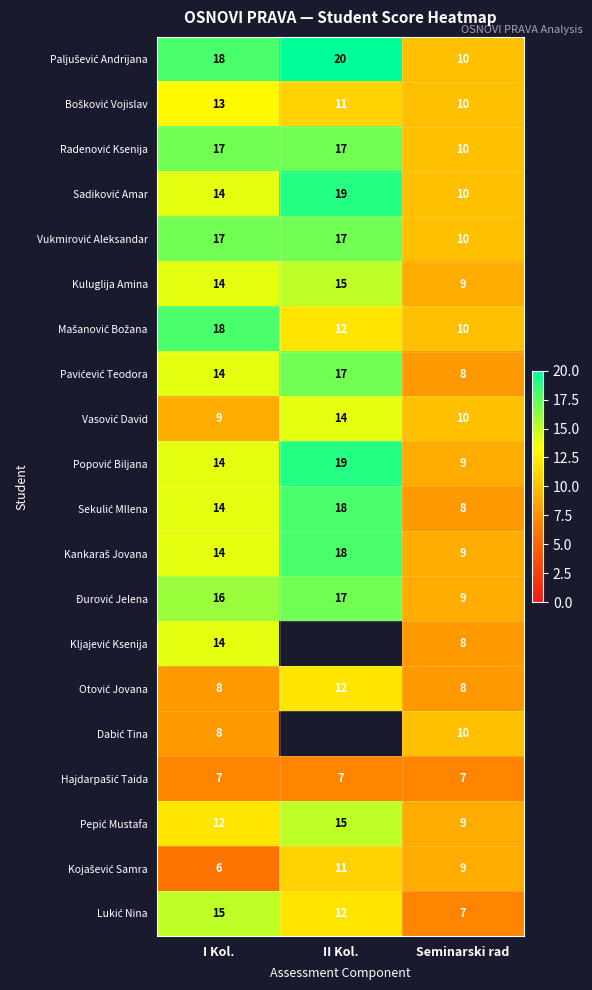

What is the spread (max minus min) of values at I Kol.?

12